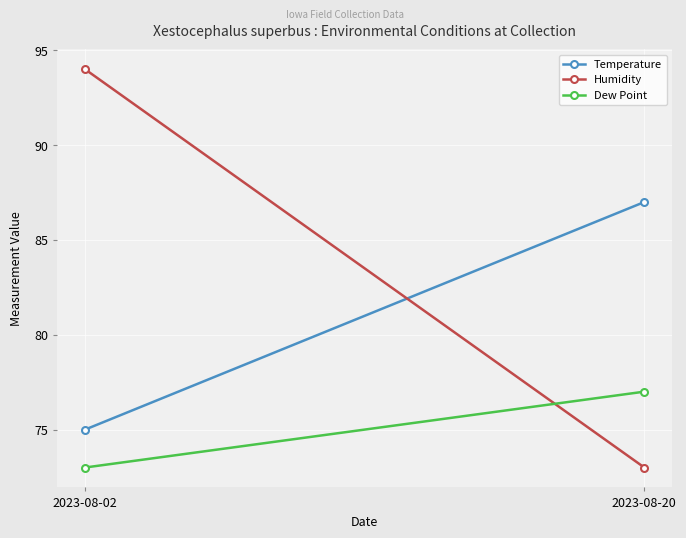

What is the difference between the maximum and minimum values in the Humidity series?

21